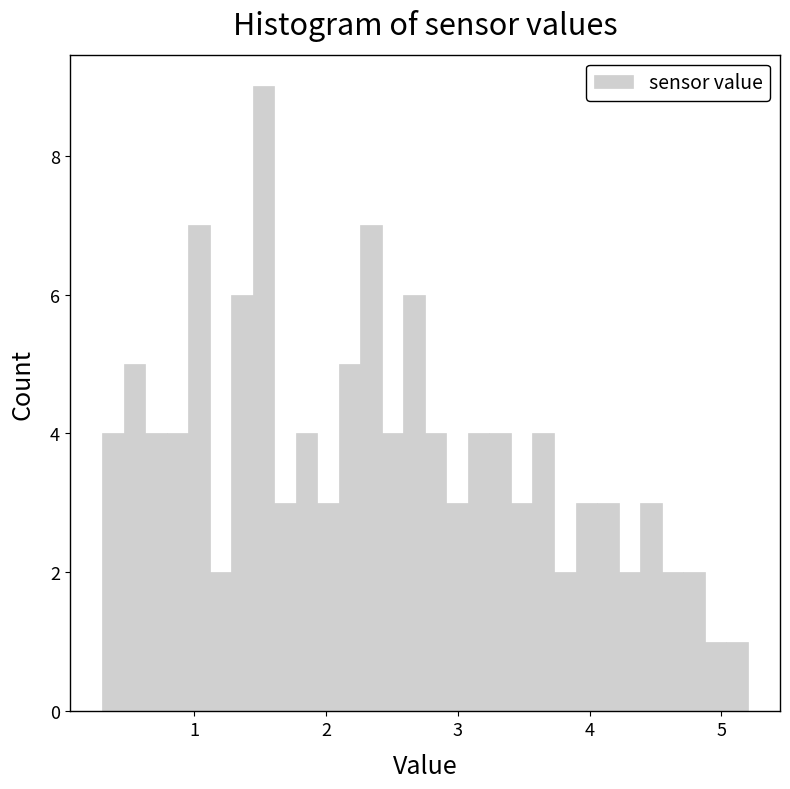

Around what value on the x-axis is the tallest bar? Give the approximate position of its centre, as read against the axis.

1.5